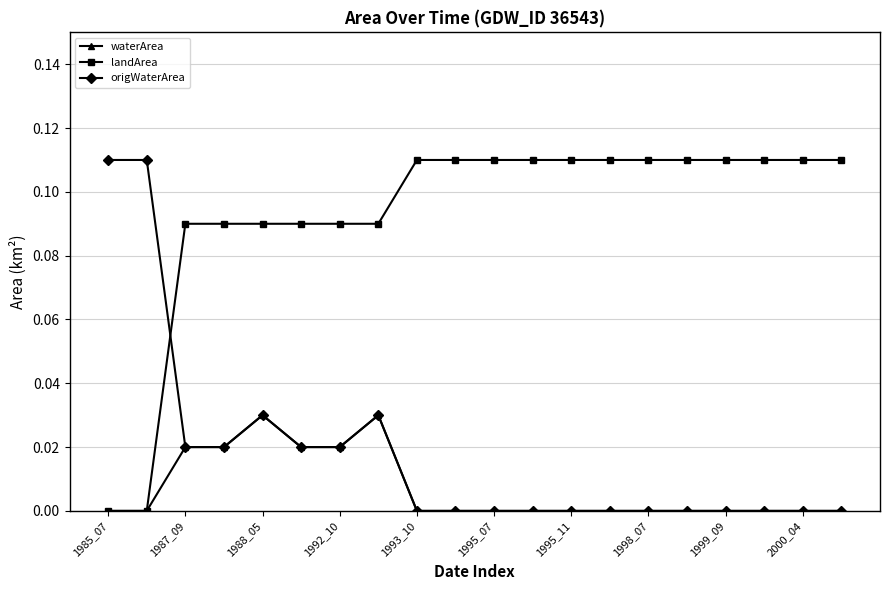

Which series has the largest total across all categories?

landArea